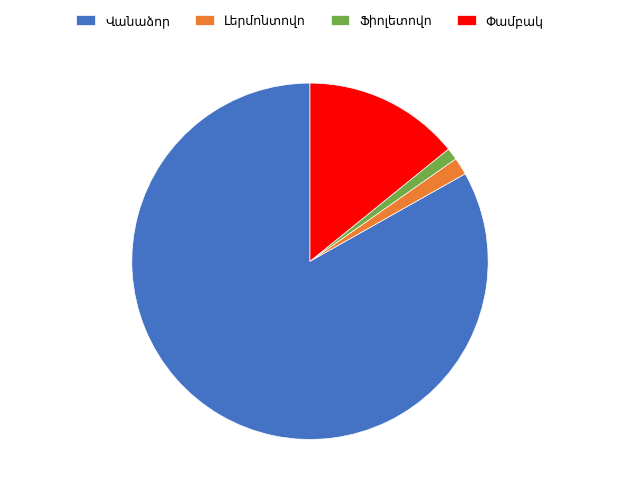

Is there a majority slice in this chart?

Yes